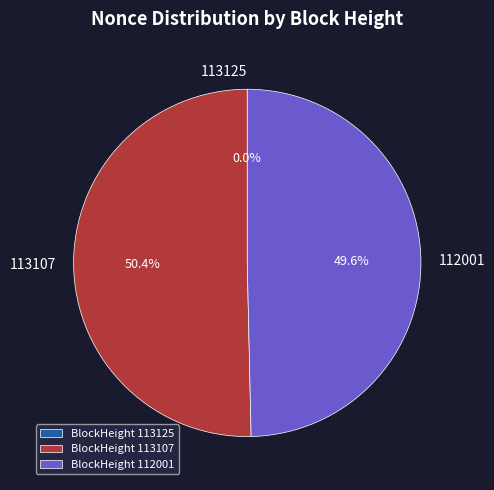

How much of the chart is everything except BlockHeight 113107?

49.6%